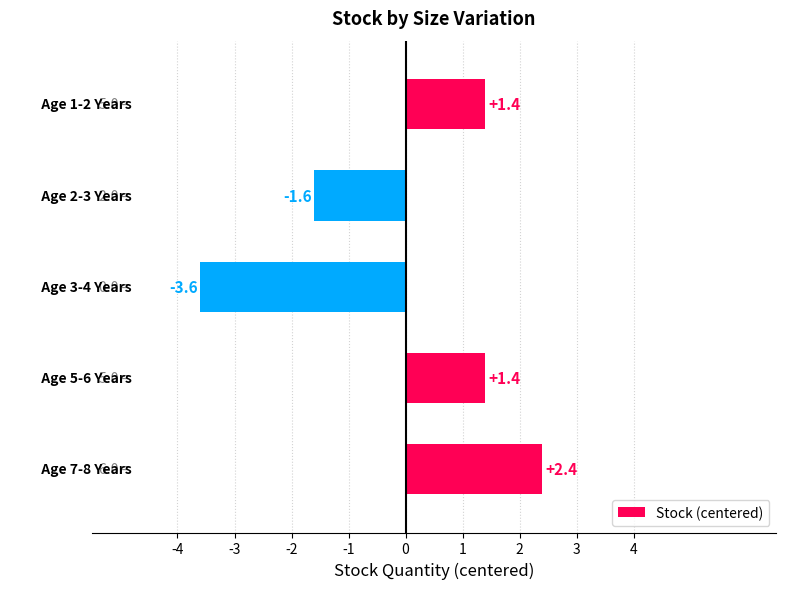

What value does the data have at 4?

2.4